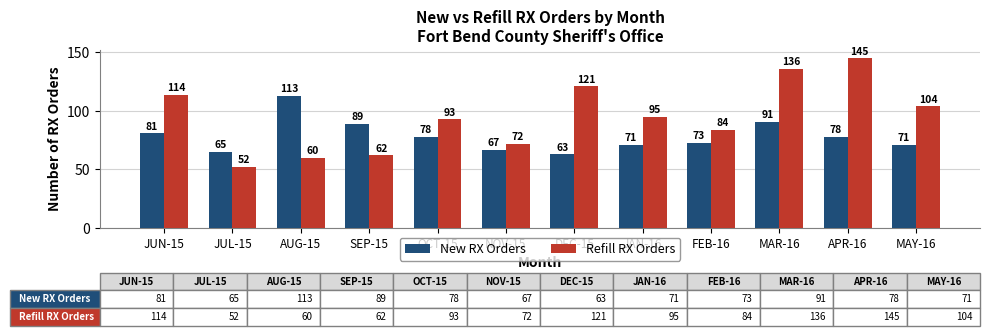

The New RX Orders series shows 113 at AUG-15. True or false?

True